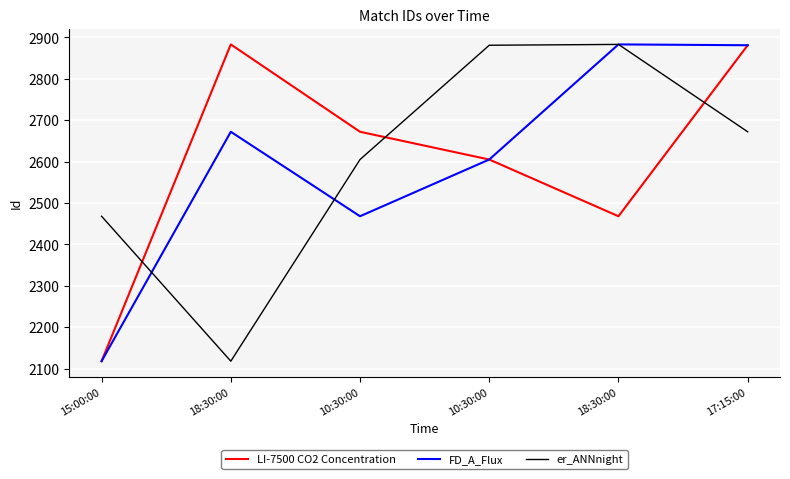

True or false: LI-7500 CO2 Concentration and FD_A_Flux cross at least once.

False